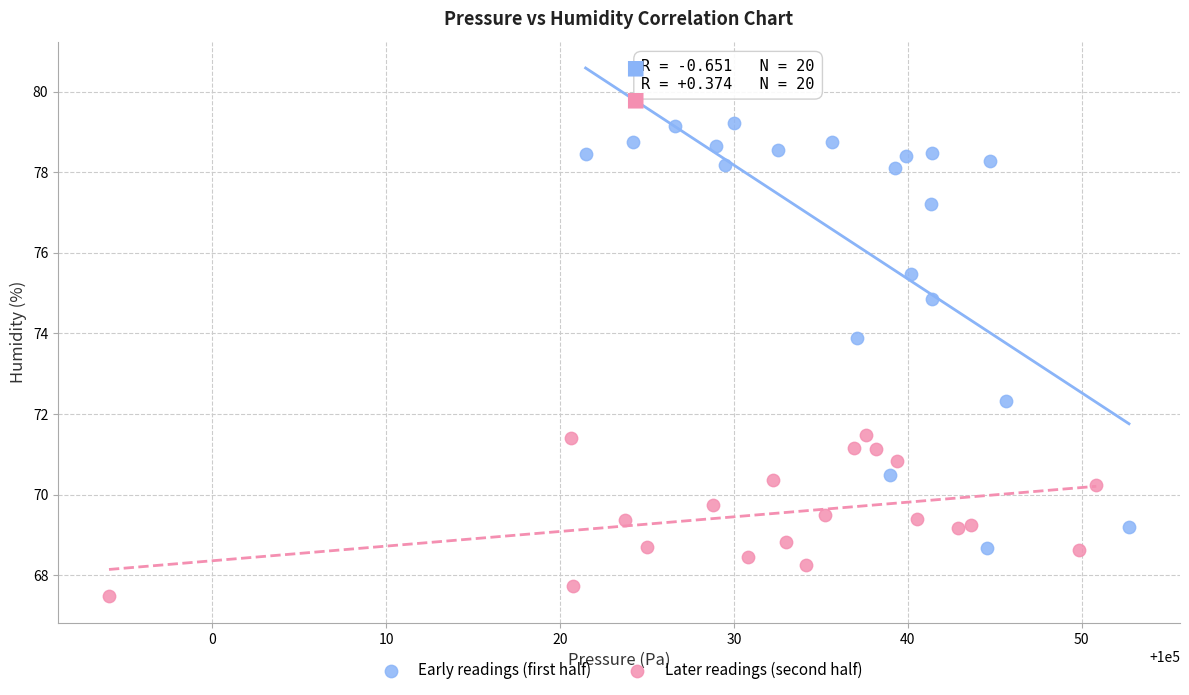

Which series has the largest Y range (max minus min)?

Early readings (first half)